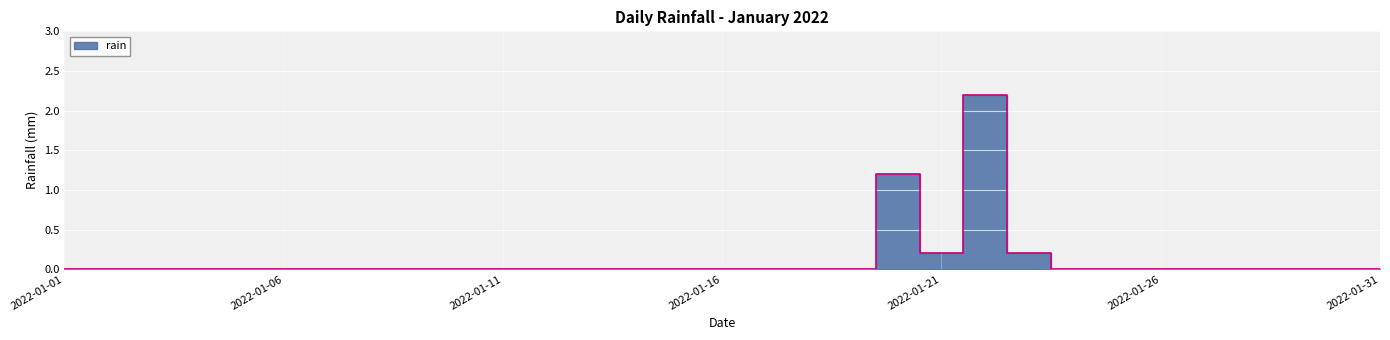

The chart shows a value of 2.2 at 2022-01-22. True or false?

True